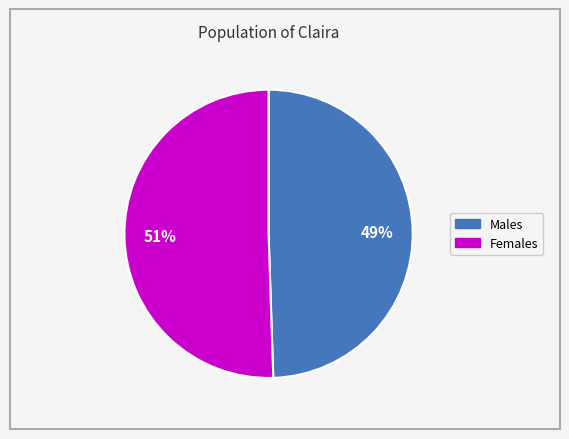

Is the sum of Females and Males greater than half?

Yes